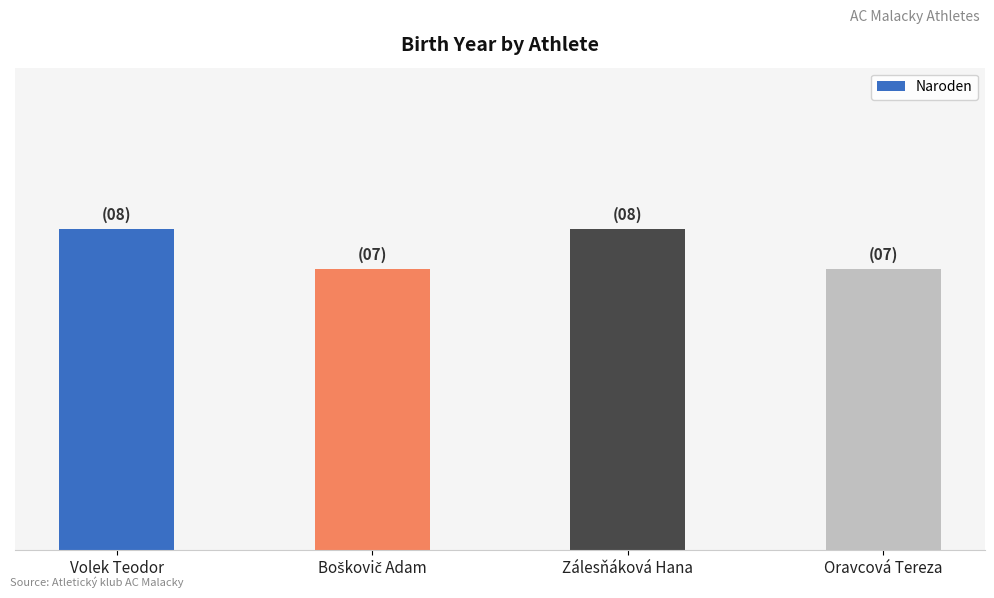

Reading right to left, extract all data points from this chart.

Oravcová Tereza=7	Zálesňáková Hana=8	Boškovič Adam=7	Volek Teodor=8